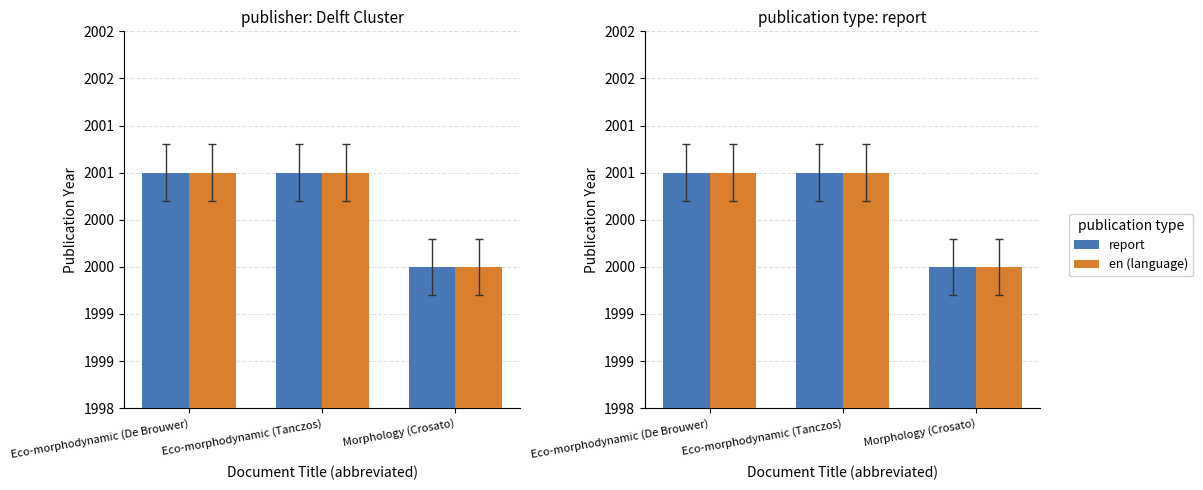

Rank the categories by report value from lowest to highest.

Morphology (Crosato), Eco-morphodynamic (De Brouwer), Eco-morphodynamic (Tanczos)